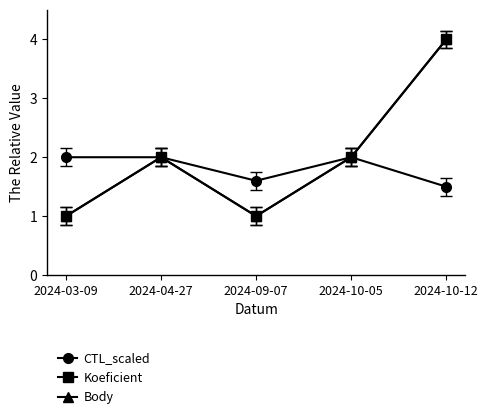

Does the chart have visible grid lines?

No